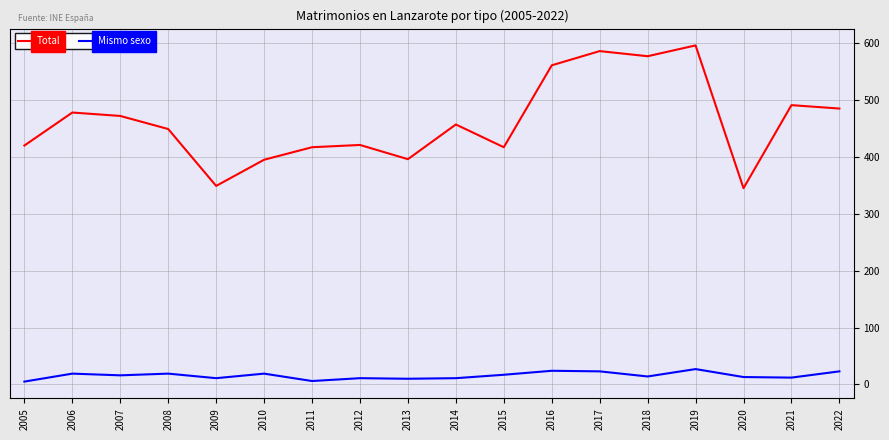

What is the difference between the maximum and minimum values in the Mismo sexo series?

22